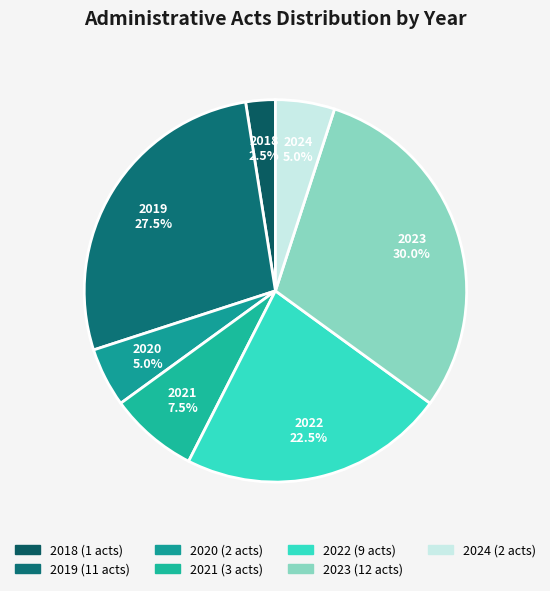

Combined, do 2021 and 2023 account for over 50%?

No